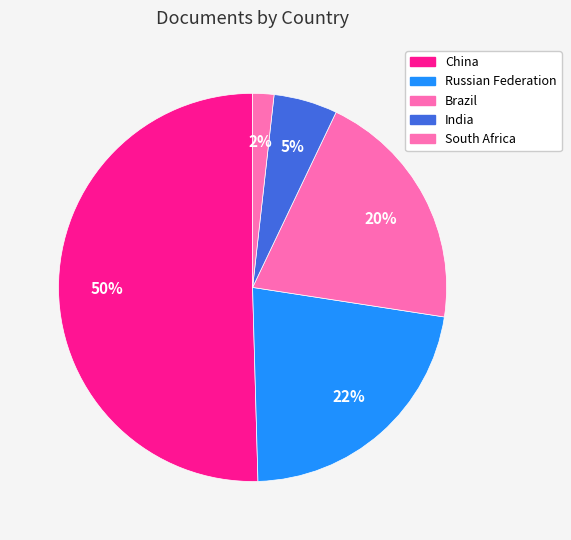

Which category has the smallest portion of the pie?

South Africa